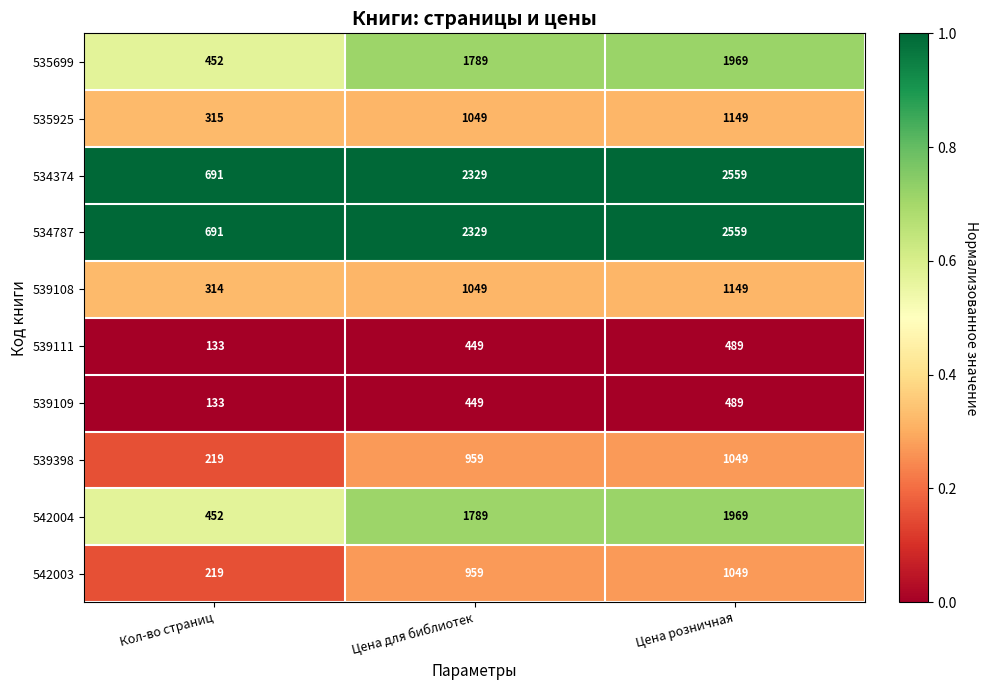

Reading left to right, transcribe all the data shown in this chart.

535699: Кол-во страниц=452	Цена для библиотек=1789	Цена розничная=1969
535925: Кол-во страниц=315	Цена для библиотек=1049	Цена розничная=1149
534374: Кол-во страниц=691	Цена для библиотек=2329	Цена розничная=2559
534787: Кол-во страниц=691	Цена для библиотек=2329	Цена розничная=2559
539108: Кол-во страниц=314	Цена для библиотек=1049	Цена розничная=1149
539111: Кол-во страниц=133	Цена для библиотек=449	Цена розничная=489
539109: Кол-во страниц=133	Цена для библиотек=449	Цена розничная=489
539398: Кол-во страниц=219	Цена для библиотек=959	Цена розничная=1049
542004: Кол-во страниц=452	Цена для библиотек=1789	Цена розничная=1969
542003: Кол-во страниц=219	Цена для библиотек=959	Цена розничная=1049